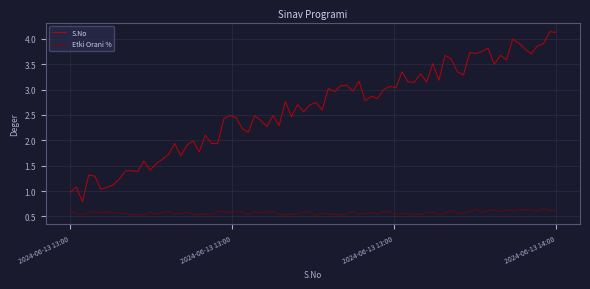

Which series has the largest range (max minus min)?

S.No